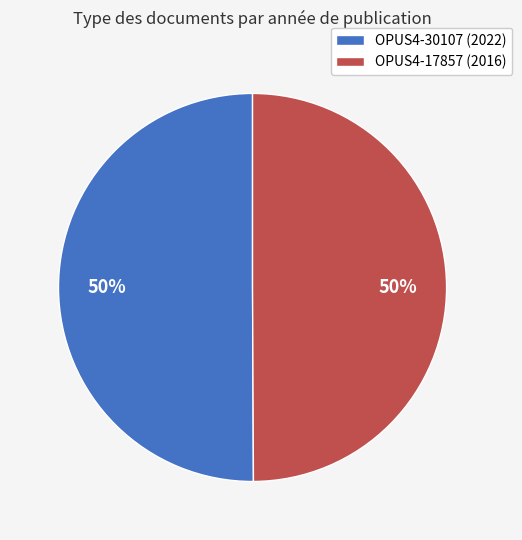

What is the ratio of the value at OPUS4-17857 (2016) to the value at OPUS4-30107 (2022)?

1.0